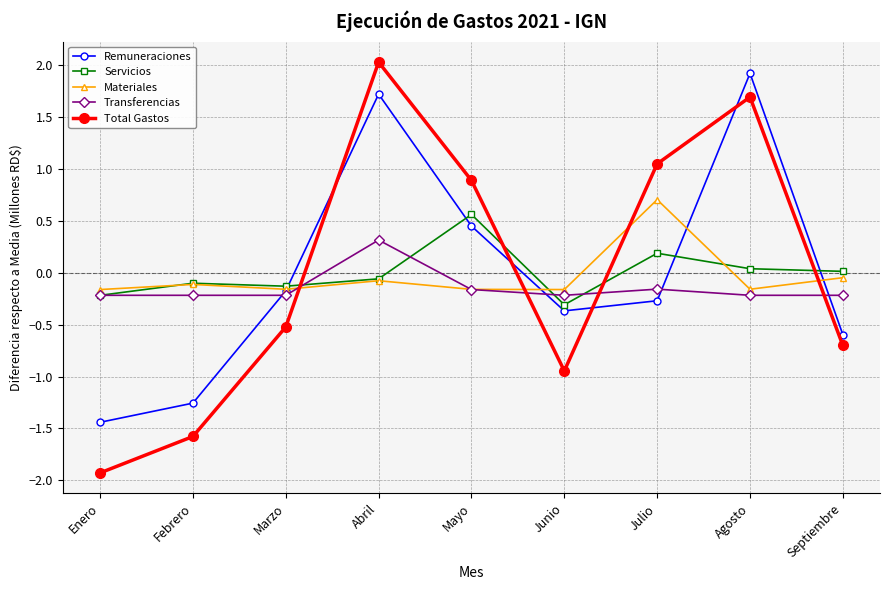

How many interior local valleys does the Materiales series have?

3